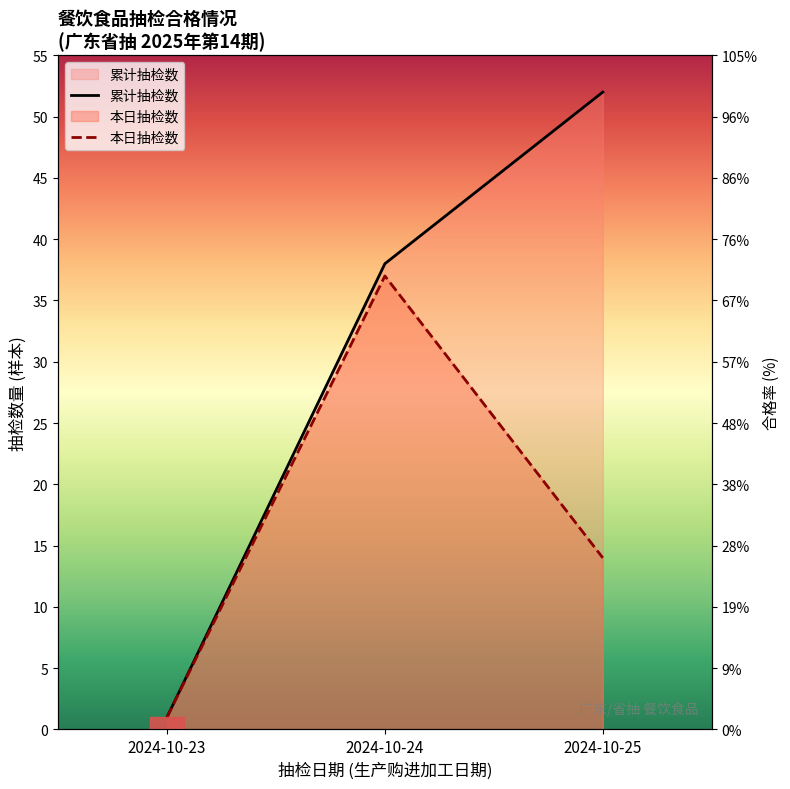

List the series in order of their peak value, highest first.

累计抽检数, 本日抽检数